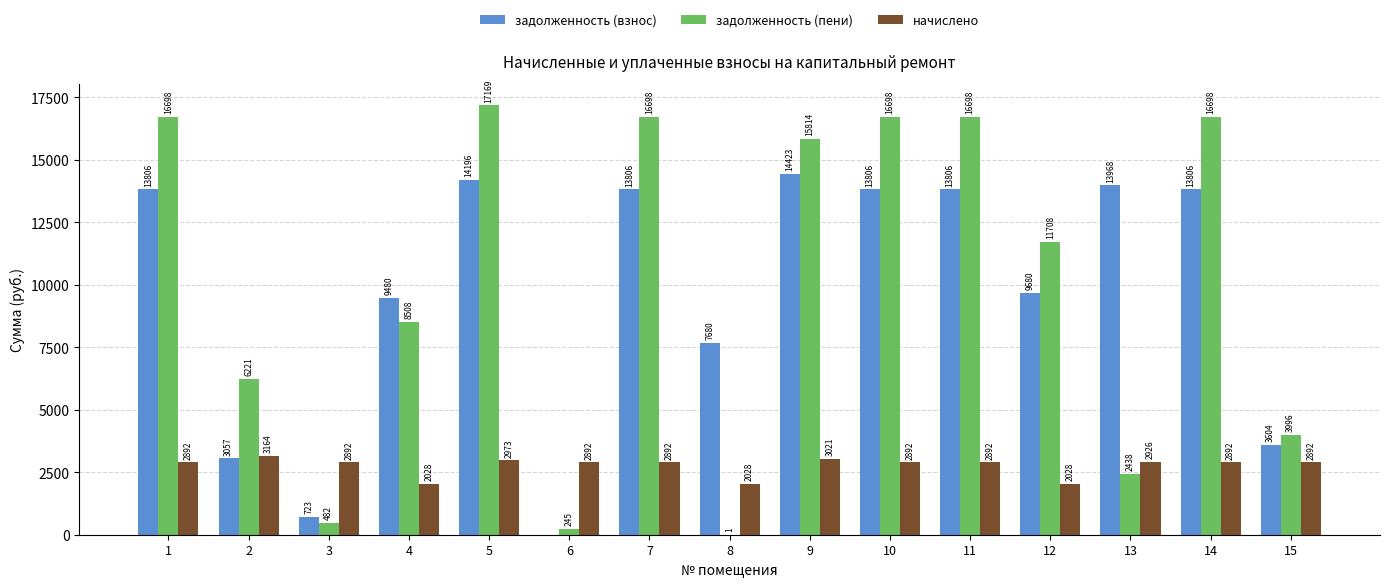

At which category is the sum across all series the highest?

5